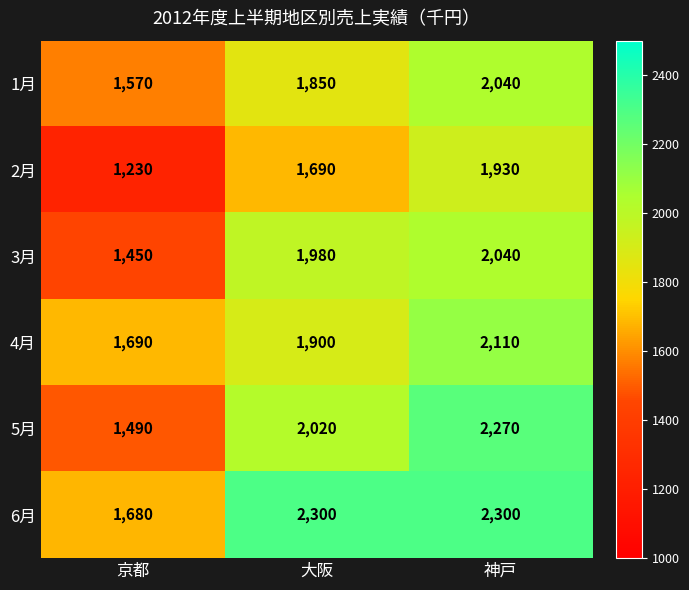

What is the difference between the 5月 values at 大阪 and 神戸?

250